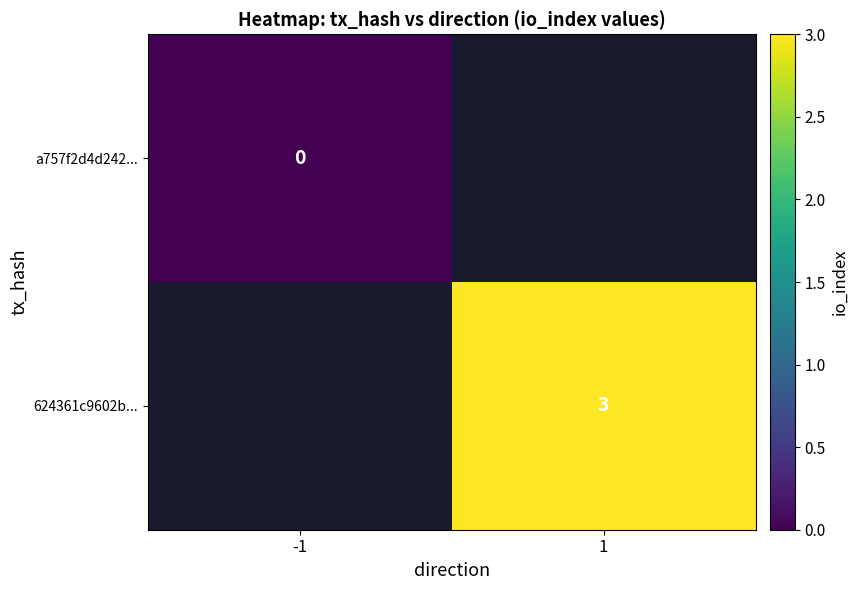

The value of 624361c9602b... at 1 is 3. True or false?

True